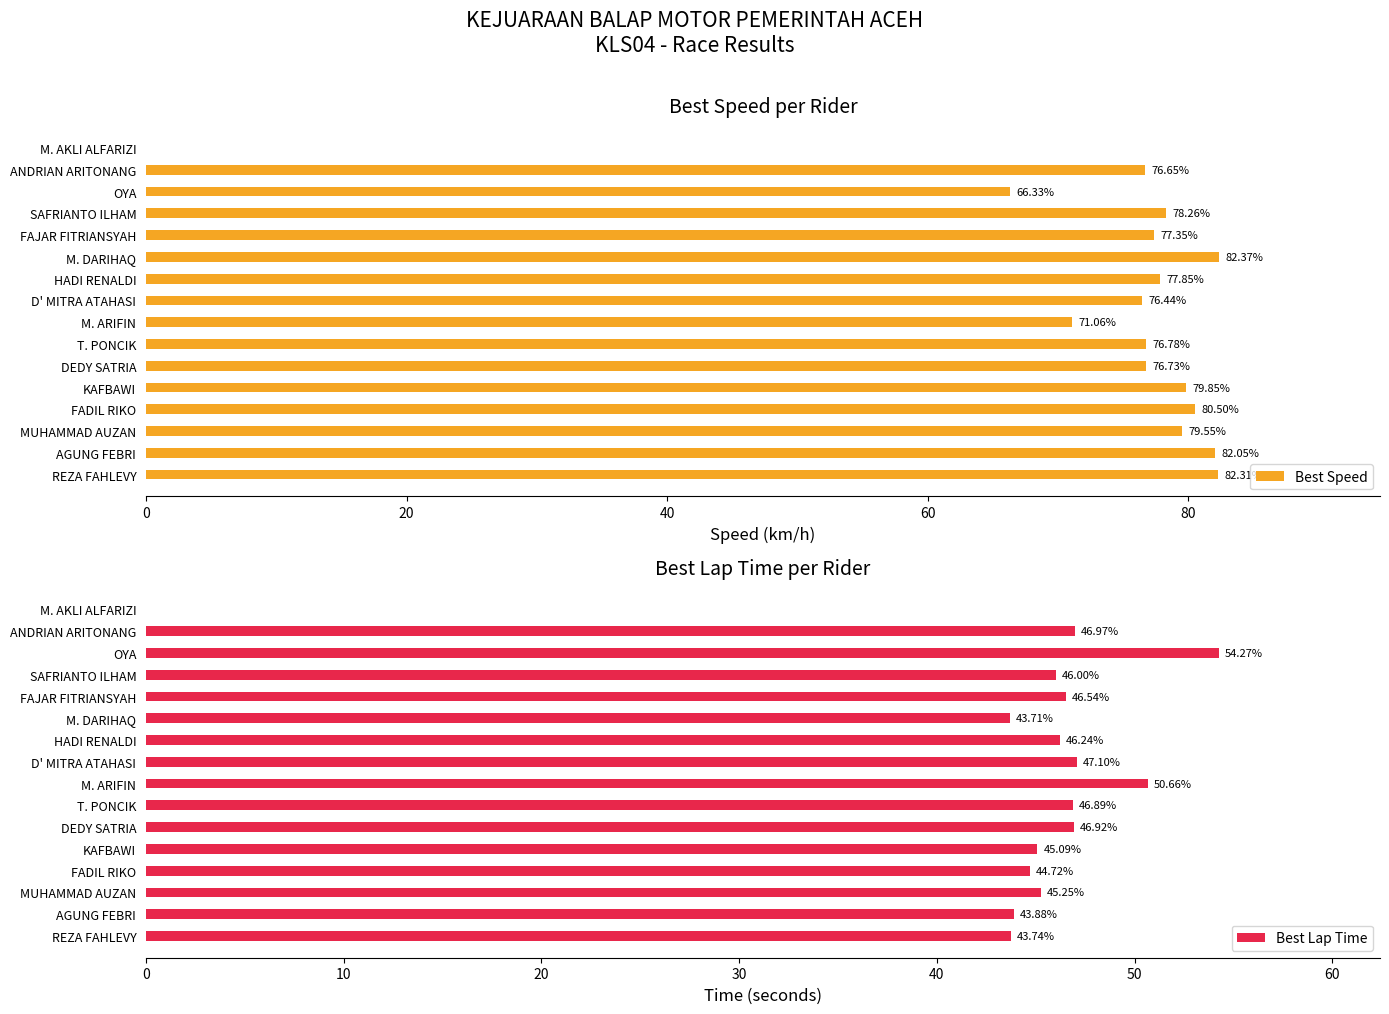

What is the sum of the Best Speed values at T. PONCIK and ANDRIAN ARITONANG?

153.4